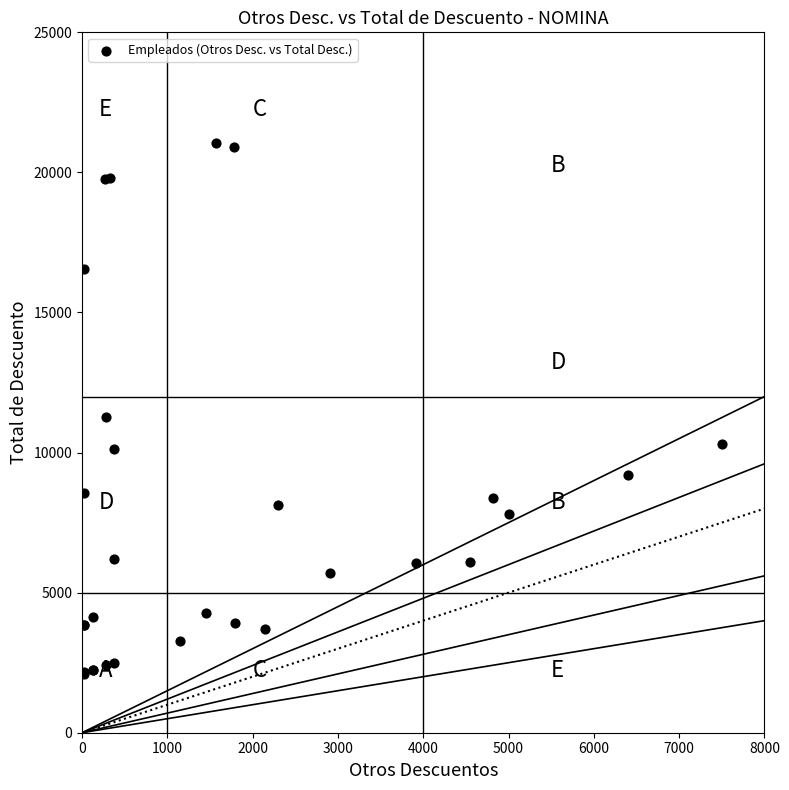

What Y value in the scatter plot is closest to 11575?

11266.6